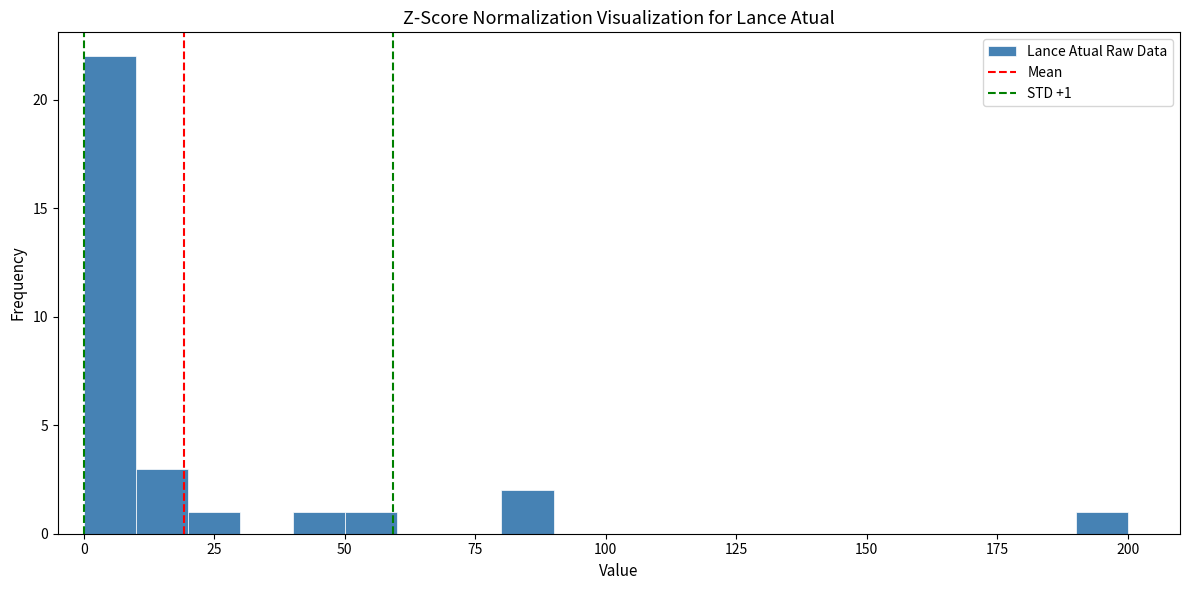

Read against the x-axis, roughly where is the centre of the tallest bar?

5